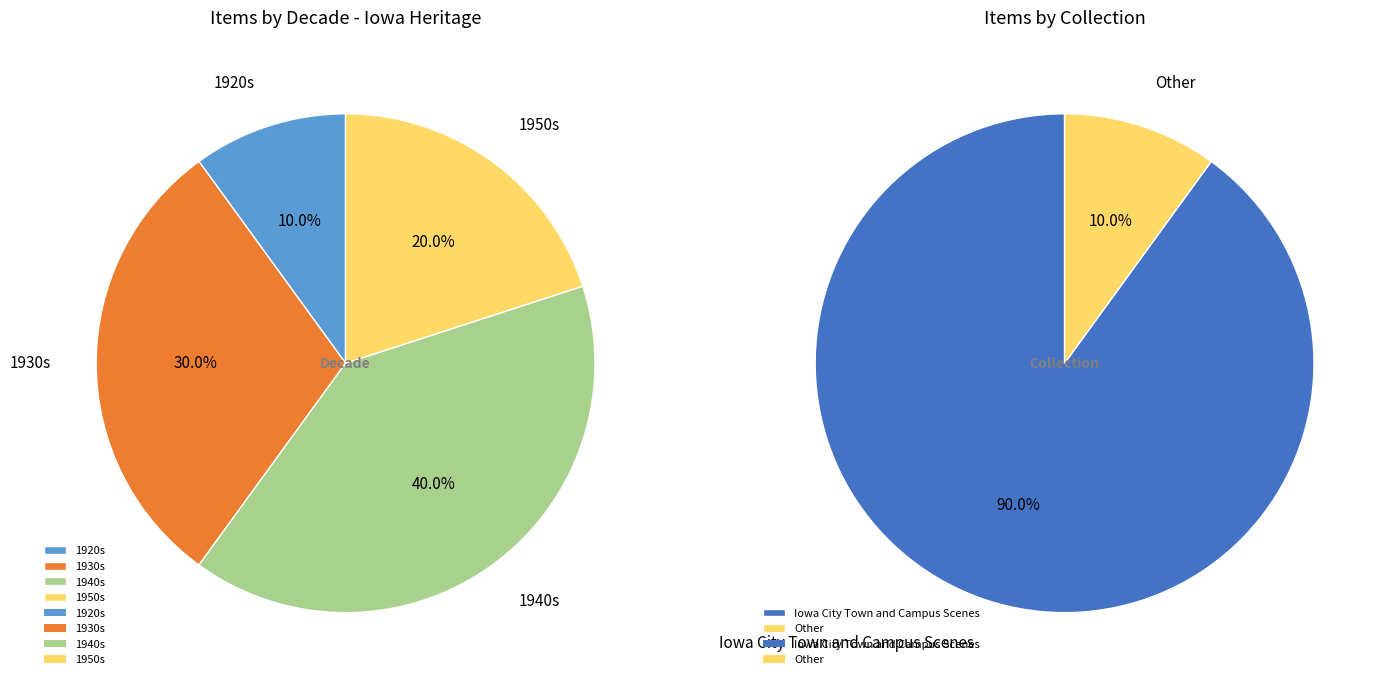

Does 1936 account for over 50% of the chart?

No